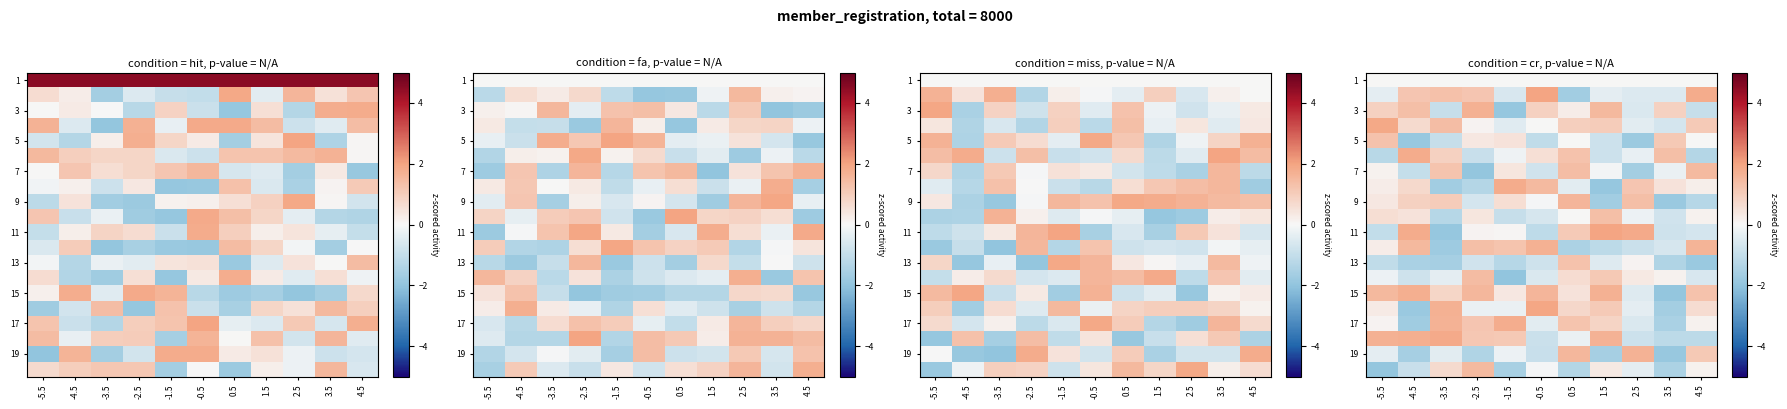

List the labels in order of 7 value, smallest first.

-2.5, 2.5, -4.5, -0.5, 3.5, 1.5, -5.5, -1.5, -3.5, 0.5, 4.5